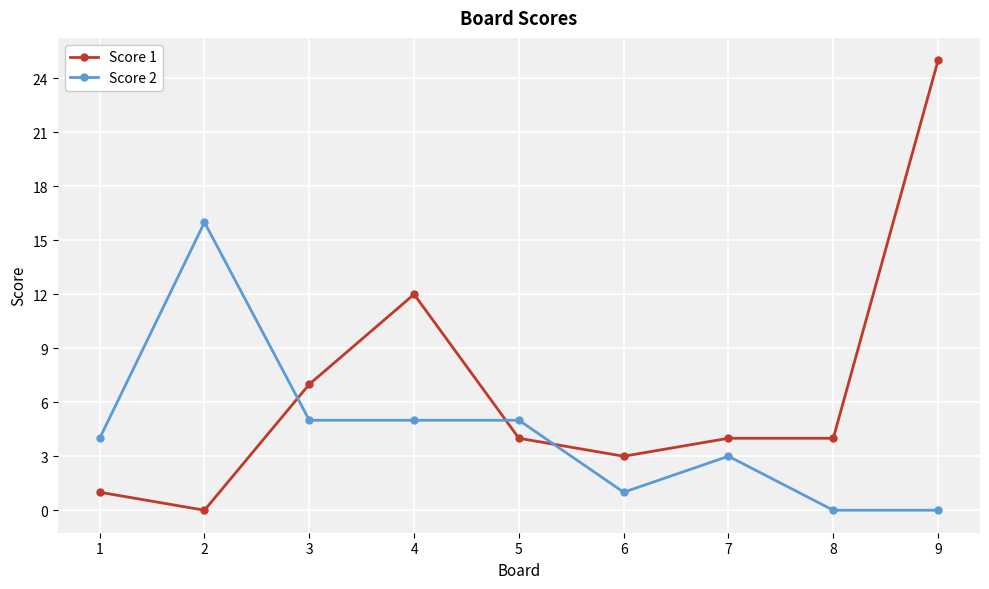

Which category has the highest value in the Score 1 series?

9